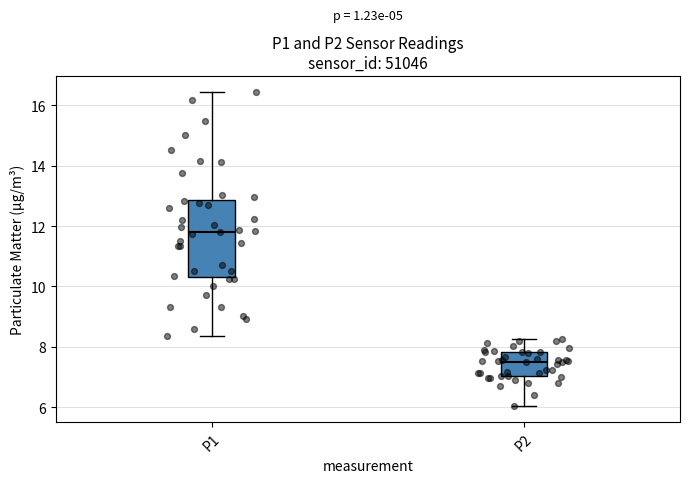

Reading left to right, transcribe this box plot: for each box, give where its median line is, the range the box spans, and where its two whiskers end, as read against the y-axis. The values are not printed on the chart, so give them approximately, as read against the axis.

P1: median 11.8, box 10.4 to 12.8, whiskers 8.4 to 16.4
P2: median 7.6, box 7.0 to 7.8, whiskers 6.0 to 8.2